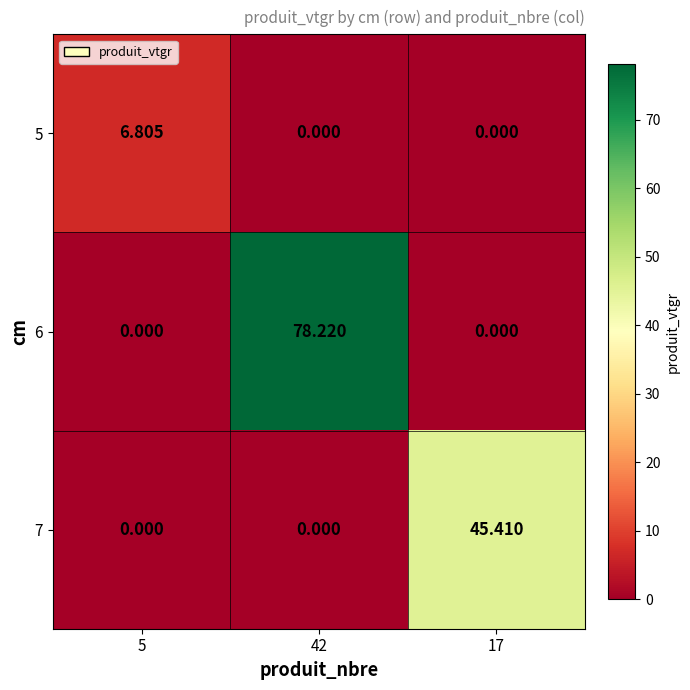

Which series has the largest total across all categories?

6